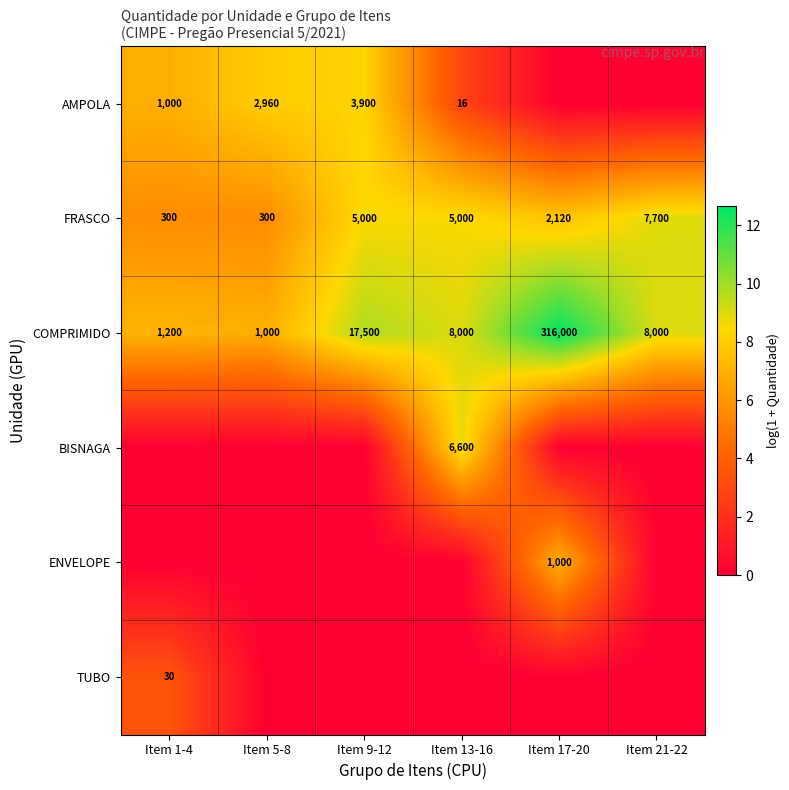

What is the maximum value shown in the chart?

12.7